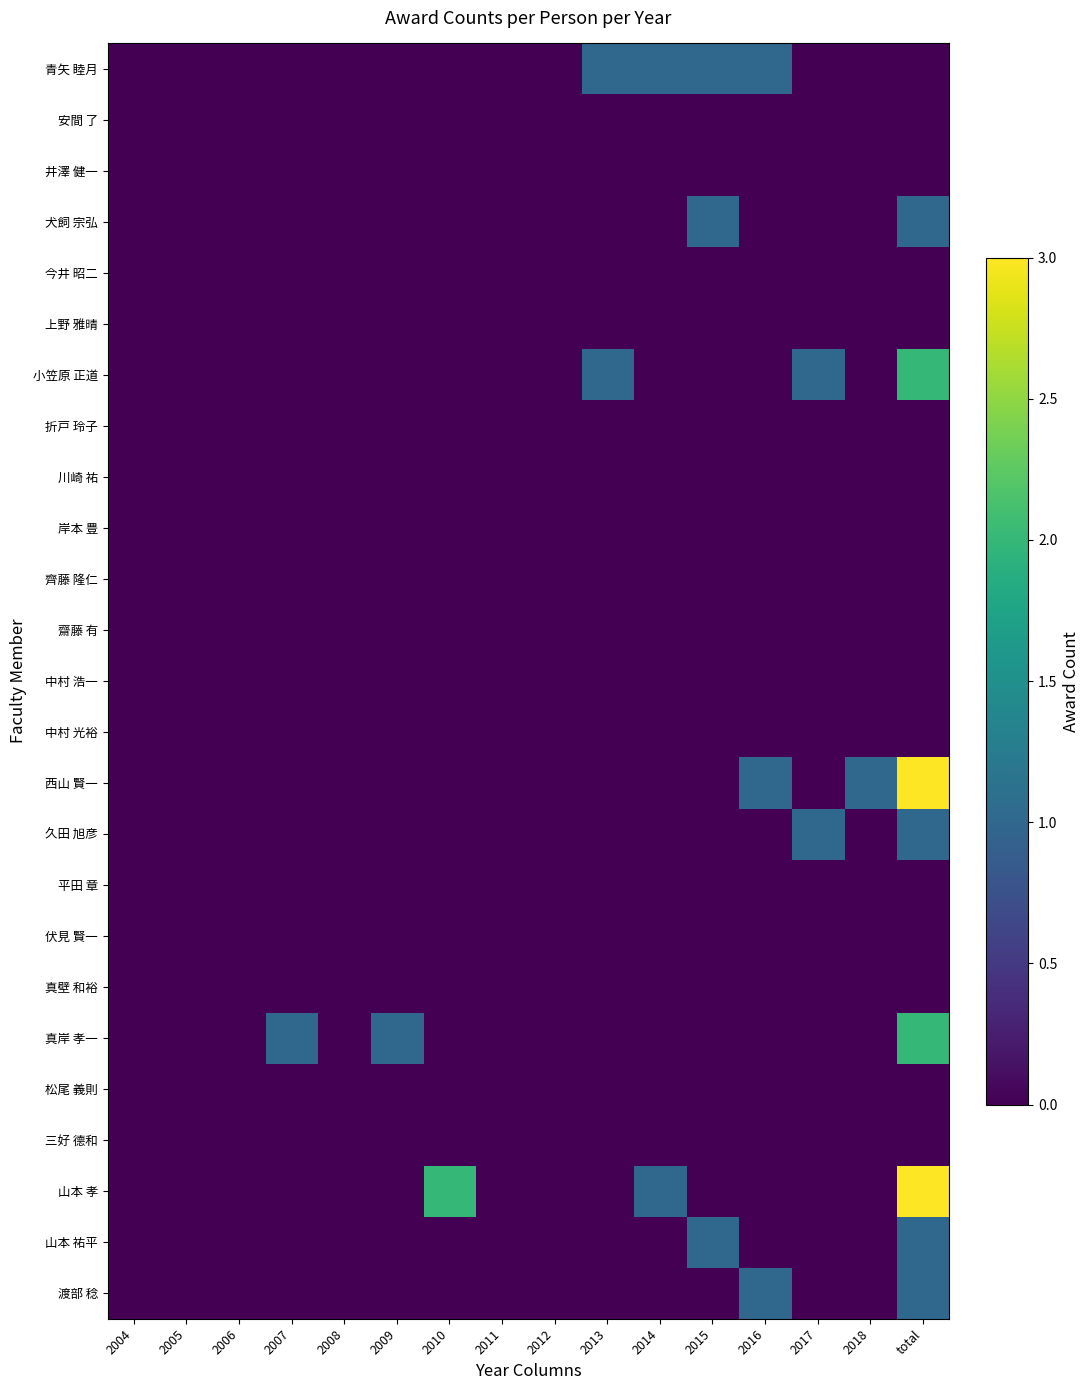

At which category does the chart reach its minimum across all series?

2004